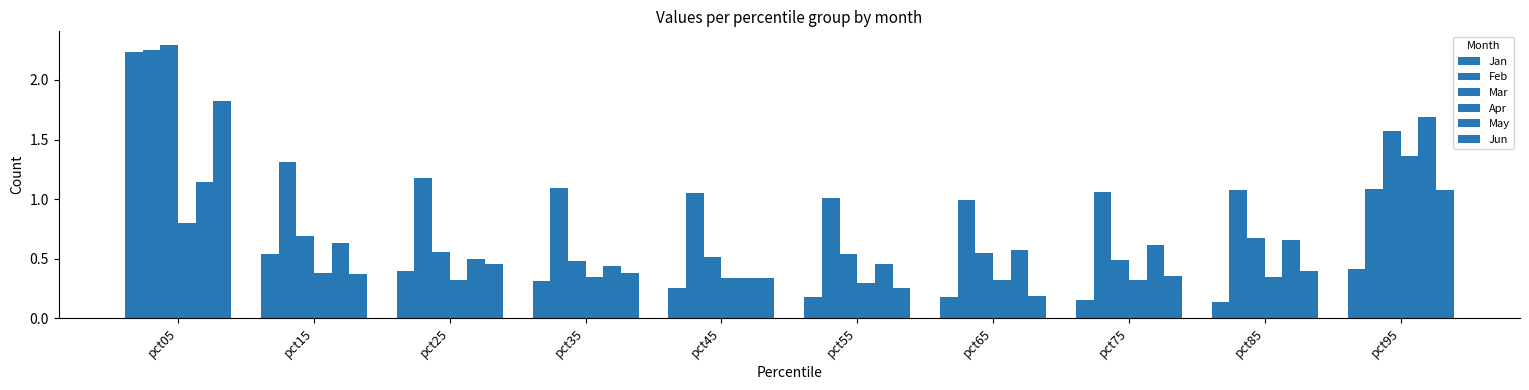

How many distinct data groups are displayed?

6